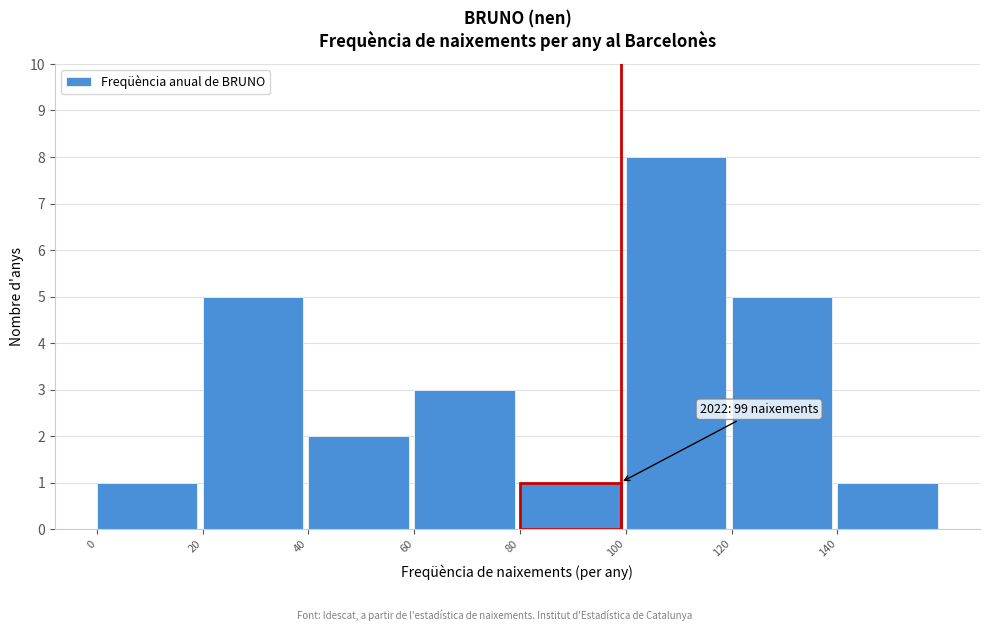

Which range on the x-axis has the tallest bar?

100 to 120